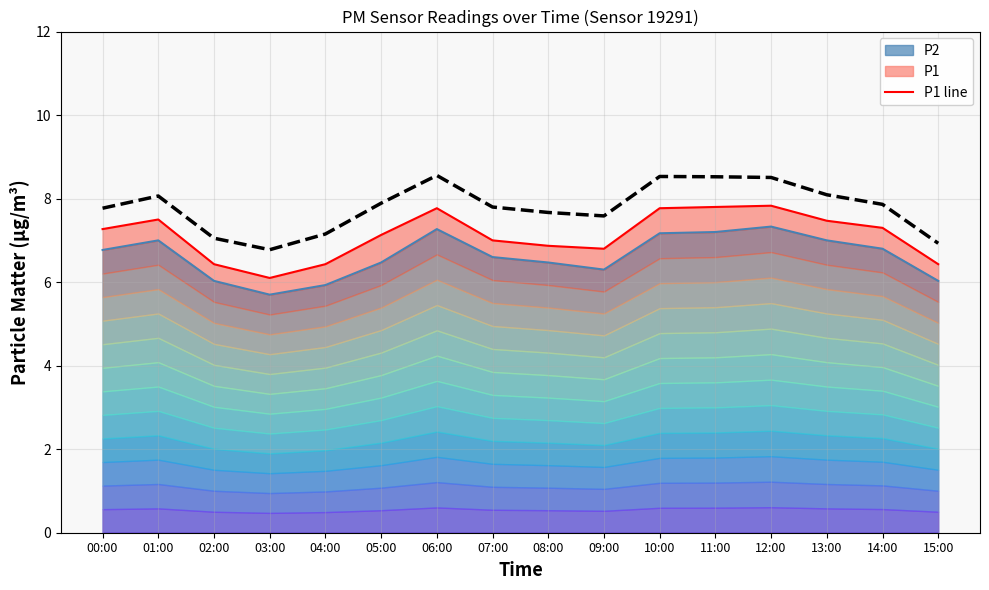

At how many categories does at least one series exceed 7?

14